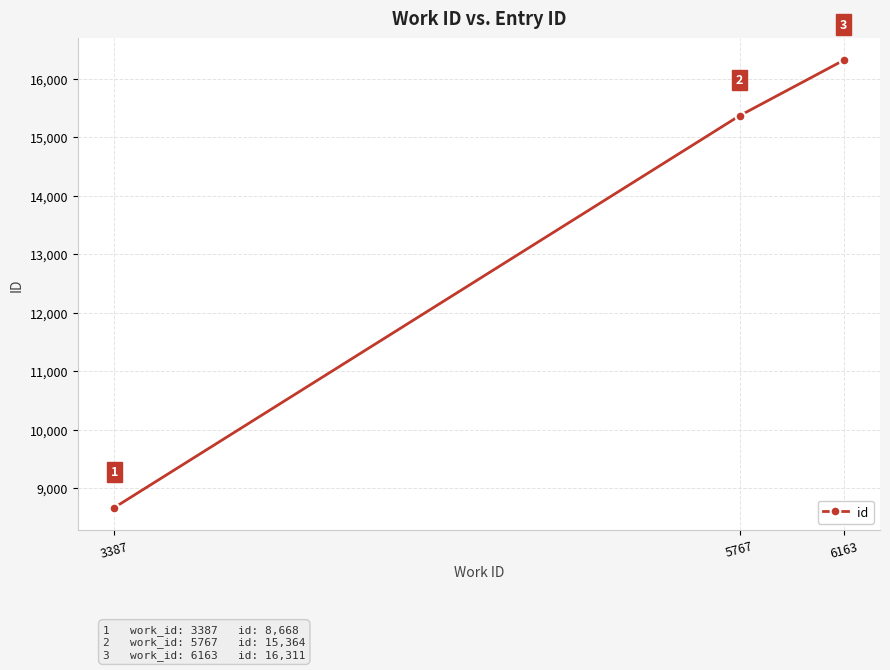

What is the value of the 2nd point from the left?

15364